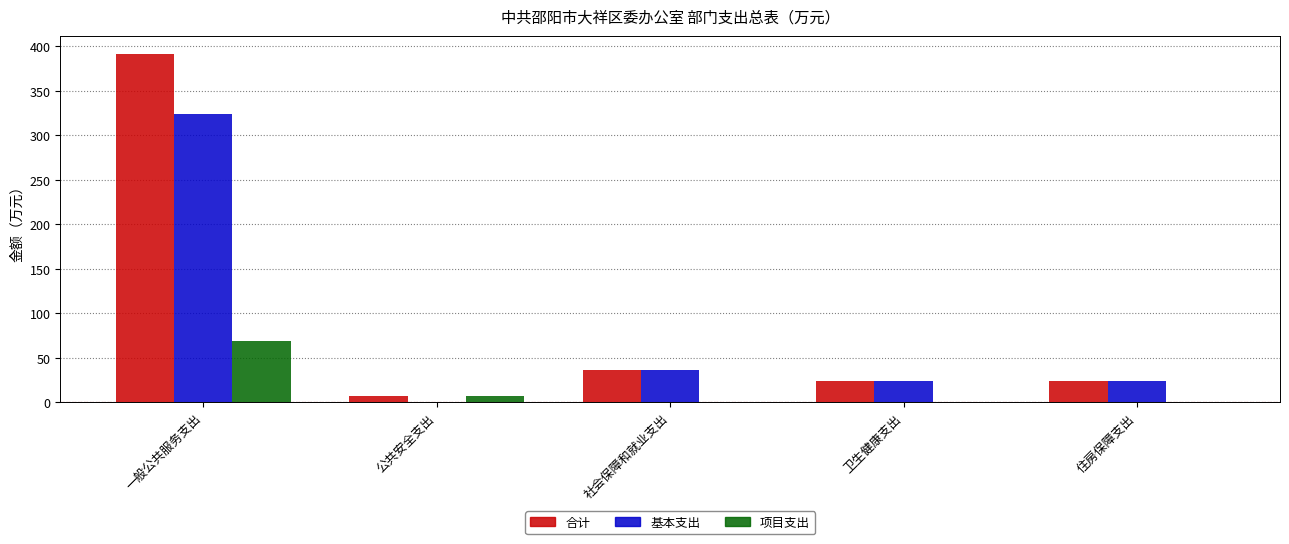

Is it true that 项目支出 equals 68.3 at 一般公共服务支出?

True